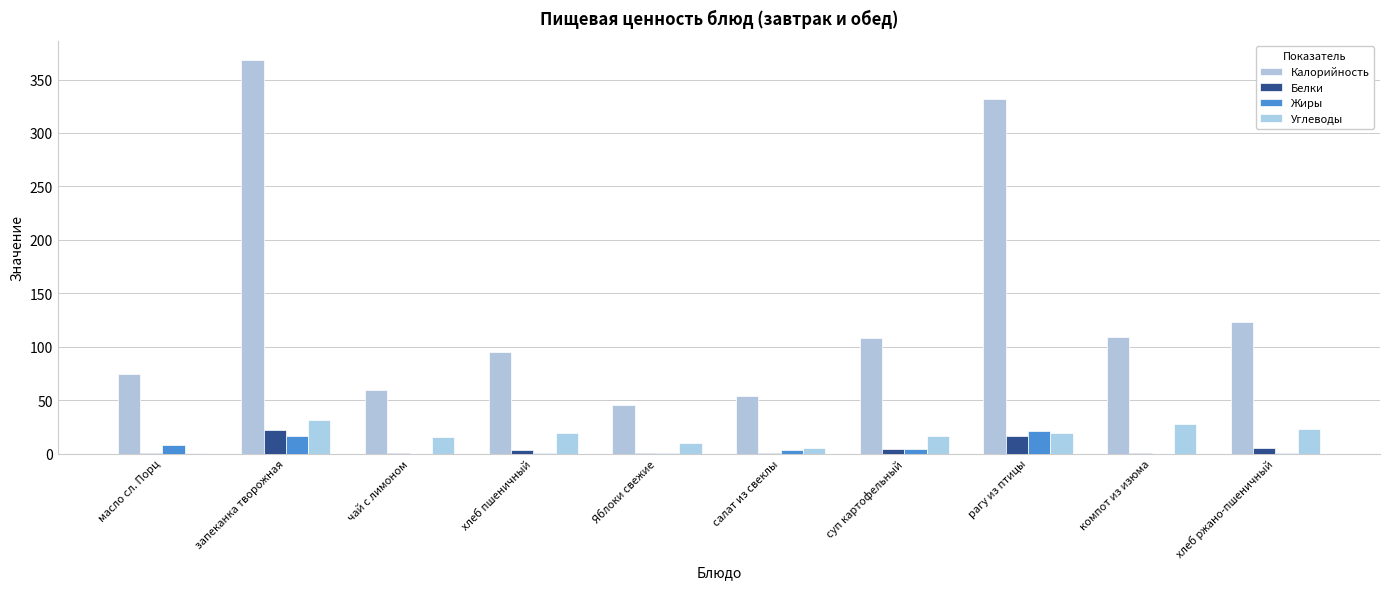

Which series has the largest range (max minus min)?

Калорийность